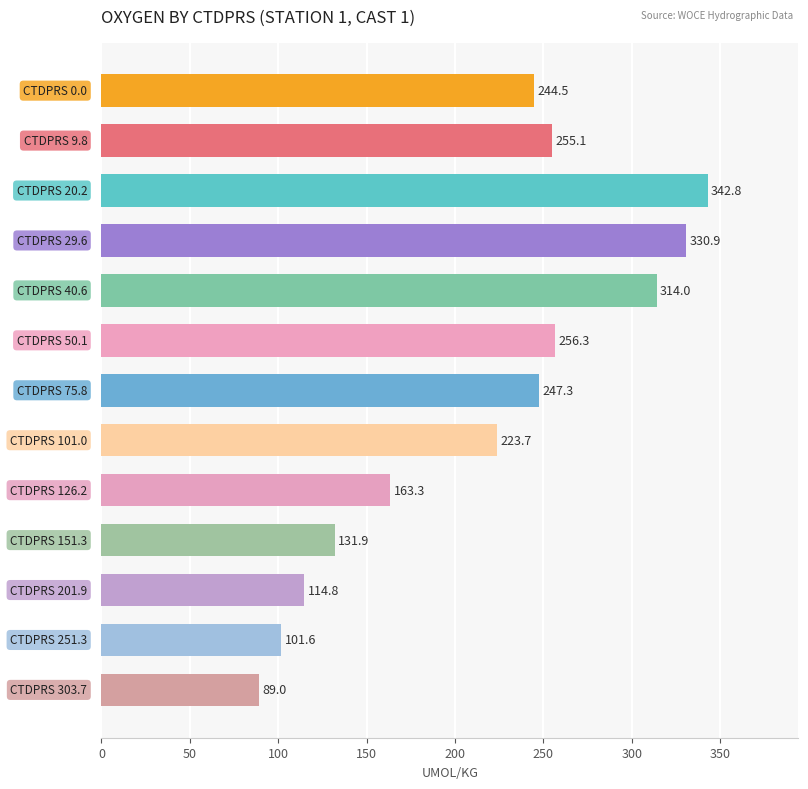

Are the bars horizontal?

Yes